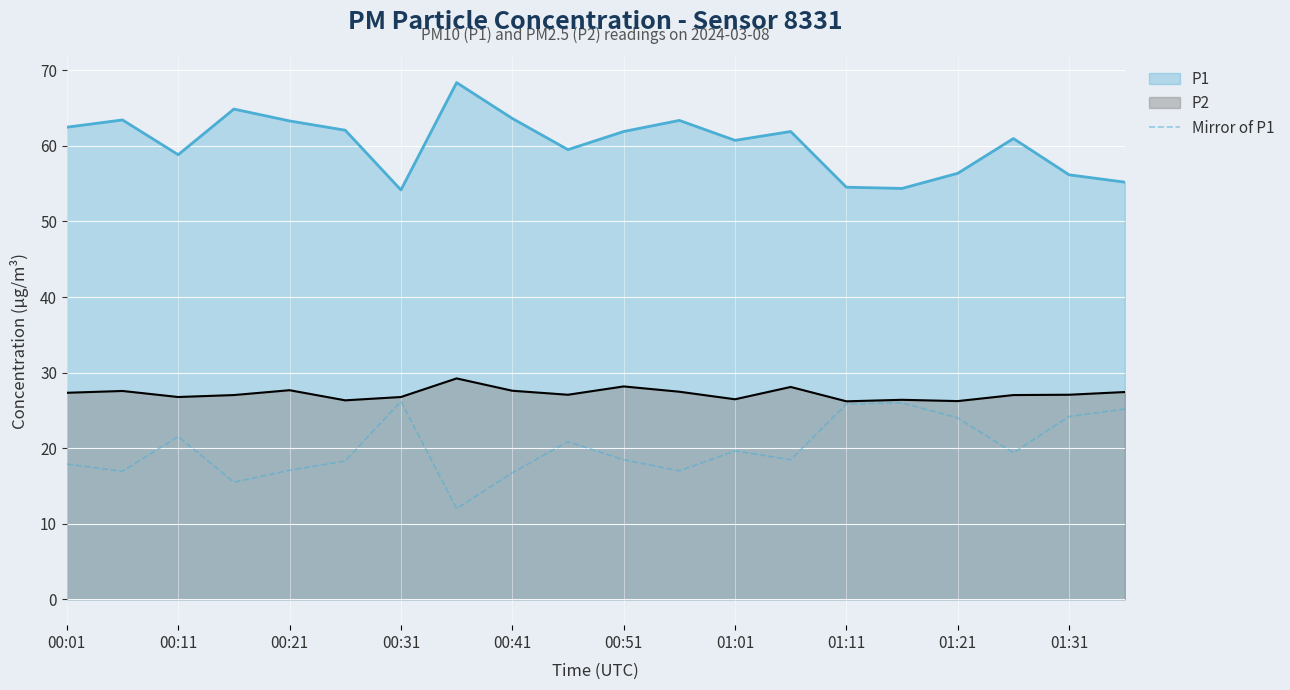

List the series in order of their overall mean, highest first.

P1, P2, Mirror of P1